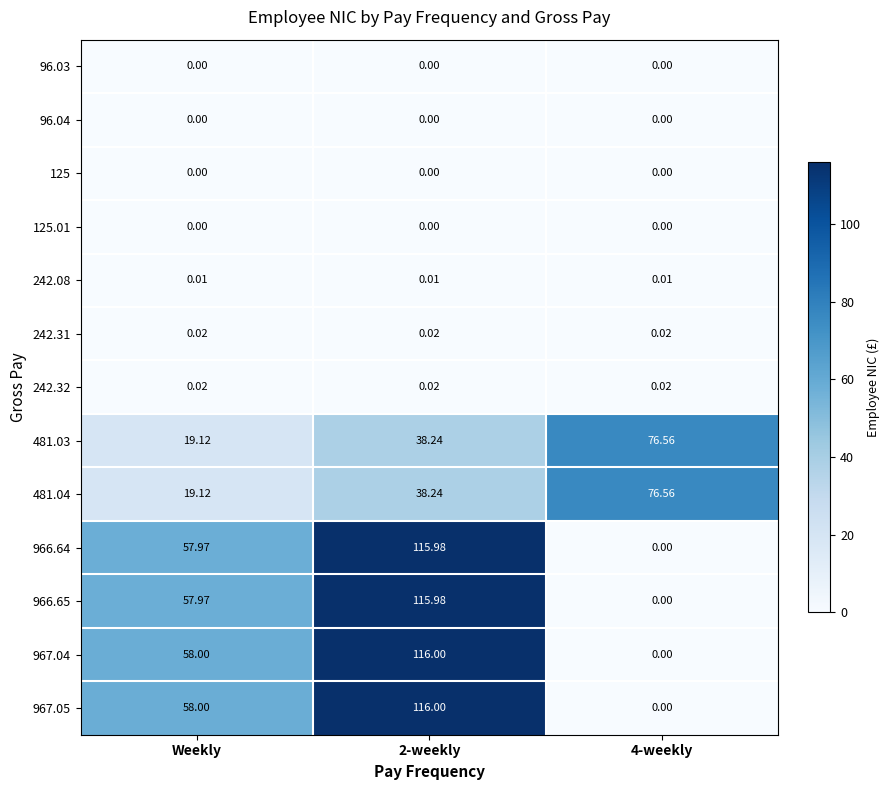

What is the greatest value displayed?

116.0